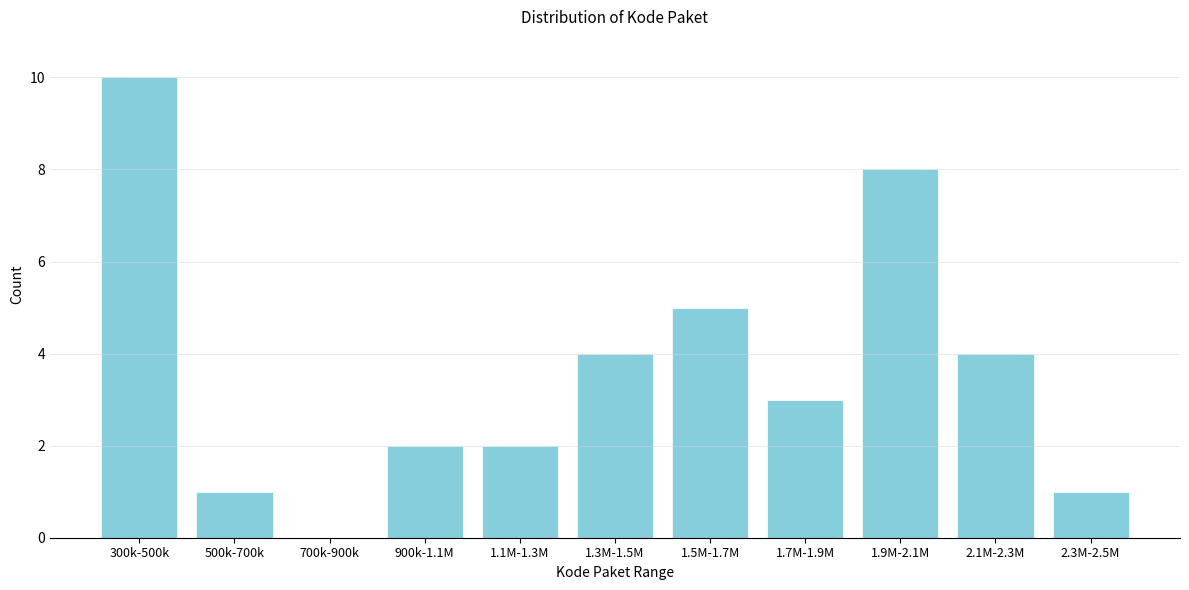

Reading left to right, list all the values displayed in this chart.

300k-500k=10	500k-700k=1	700k-900k=0	900k-1.1M=2	1.1M-1.3M=2	1.3M-1.5M=4	1.5M-1.7M=5	1.7M-1.9M=3	1.9M-2.1M=8	2.1M-2.3M=4	2.3M-2.5M=1